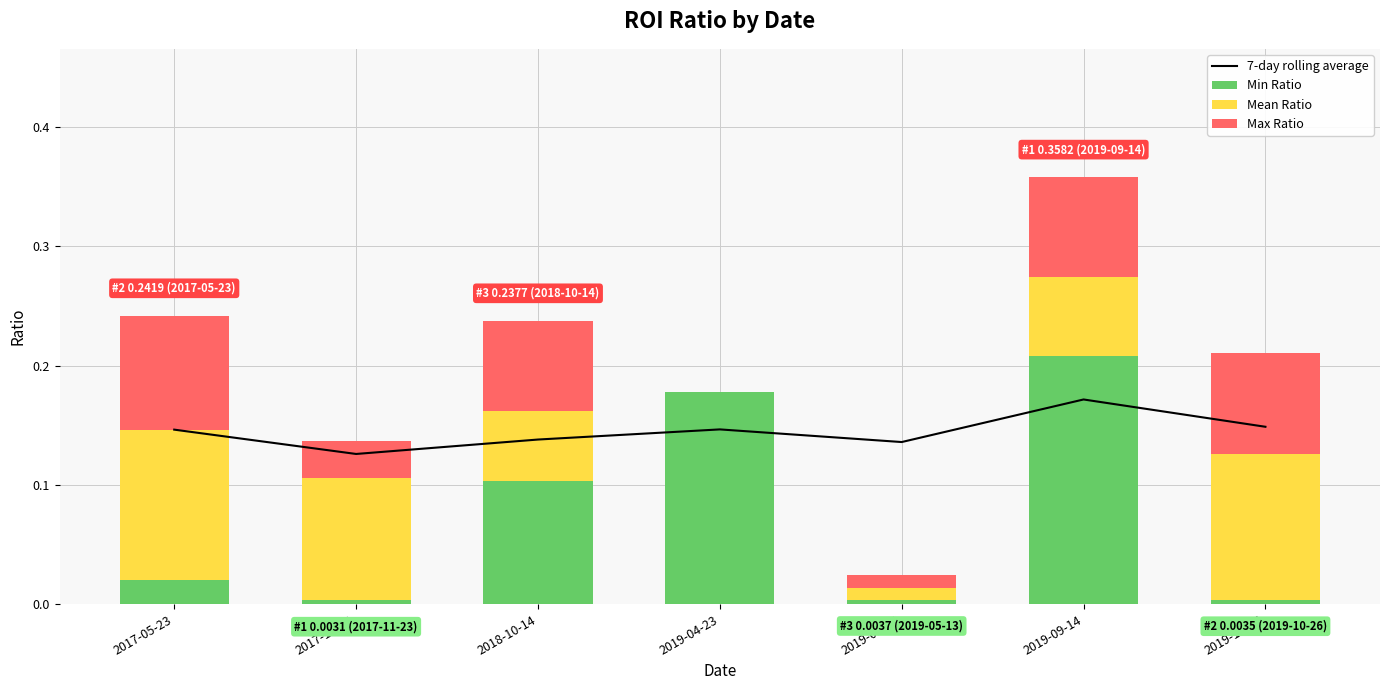

Rank the categories by Min Ratio value from lowest to highest.

2017-11-23, 2019-10-26, 2019-05-13, 2017-05-23, 2018-10-14, 2019-04-23, 2019-09-14